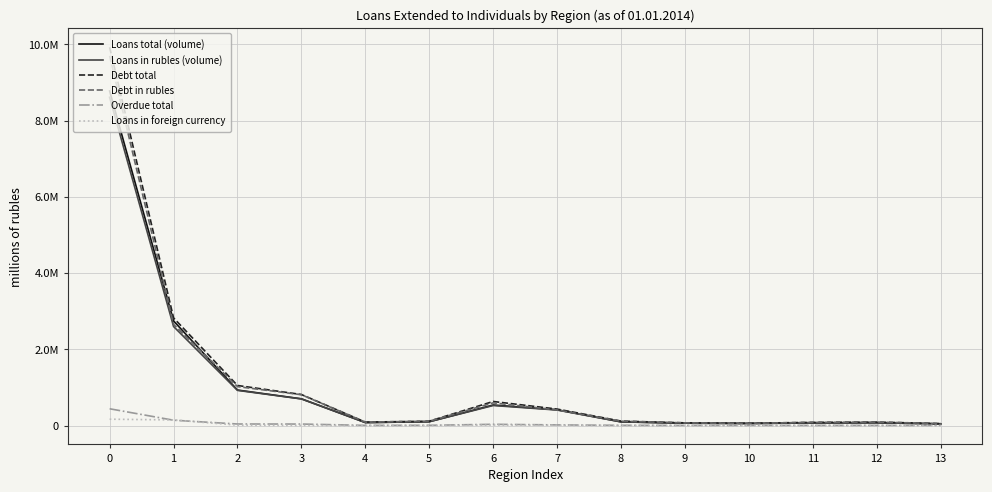

Which series has the largest range (max minus min)?

Debt total